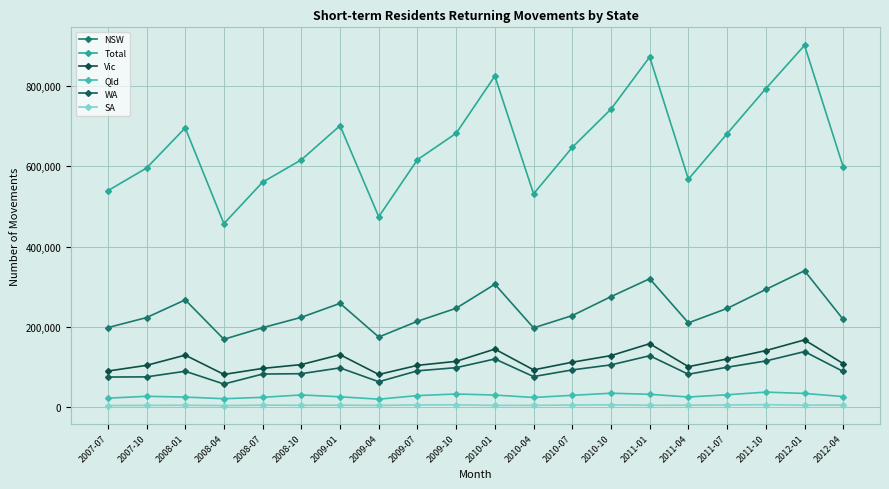

What is the difference between the second highest and minimum values in the NSW series?

150690